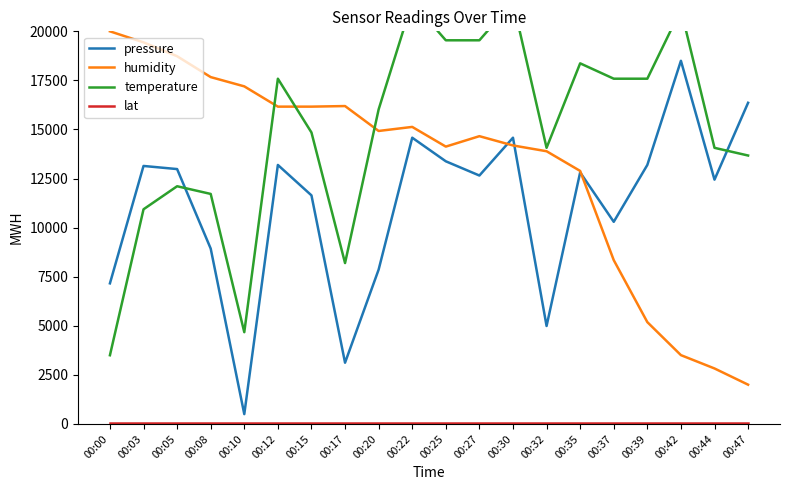

Reading right to left, what are all the values shown in this chart?

pressure: 00:47=16360.2	00:44=12444.3	00:42=18500.0	00:39=13193.5	00:37=10296.4	00:35=12813.5	00:32=4989.9	00:30=14581.4	00:27=12654.5	00:25=13379.5	00:22=14581.4	00:20=7862.8	00:17=3119.6	00:15=11643.9	00:12=13193.5	00:10=500.0	00:08=8932.7	00:05=12983.3	00:03=13142.3	00:00=7162.1
humidity: 00:47=2000.0	00:44=2826.2	00:42=3504.9	00:39=5186.9	00:37=8344.3	00:35=12888.5	00:32=13891.8	00:30=14186.9	00:27=14659.0	00:25=14127.9	00:22=15131.1	00:20=14924.6	00:17=16193.4	00:15=16163.9	00:12=16163.9	00:10=17196.7	00:08=17668.9	00:05=18731.1	00:03=19439.3	00:00=20000.0
temperature: 00:47=13673.9	00:44=14065.2	00:42=21108.7	00:39=17587.0	00:37=17587.0	00:35=18369.6	00:32=14065.2	00:30=21500.0	00:27=19543.5	00:25=19543.5	00:22=21500.0	00:20=16021.7	00:17=8195.7	00:15=14847.8	00:12=17587.0	00:10=4673.9	00:08=11717.4	00:05=12108.7	00:03=10934.8	00:00=3500.0
lat: 00:47=42.6	00:44=42.6	00:42=42.6	00:39=42.6	00:37=42.6	00:35=42.6	00:32=42.6	00:30=42.6	00:27=42.6	00:25=42.6	00:22=42.6	00:20=42.6	00:17=42.6	00:15=42.6	00:12=42.6	00:10=42.6	00:08=42.6	00:05=42.6	00:03=42.6	00:00=42.6